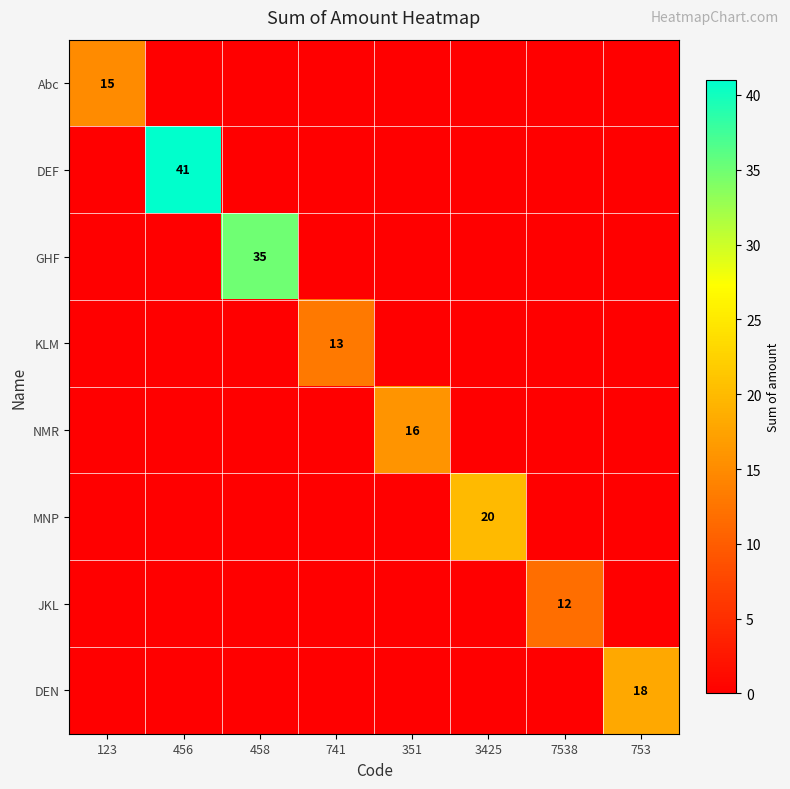

At which label does NMR reach its peak?

351